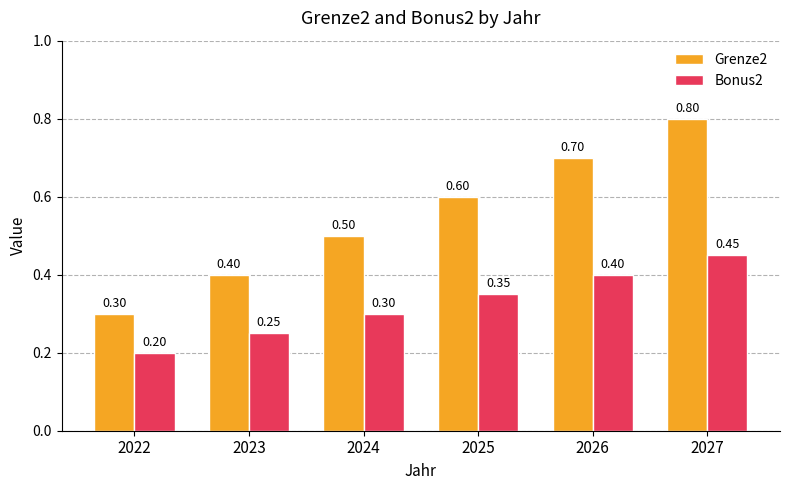

Which category has the highest value across all series?

2027